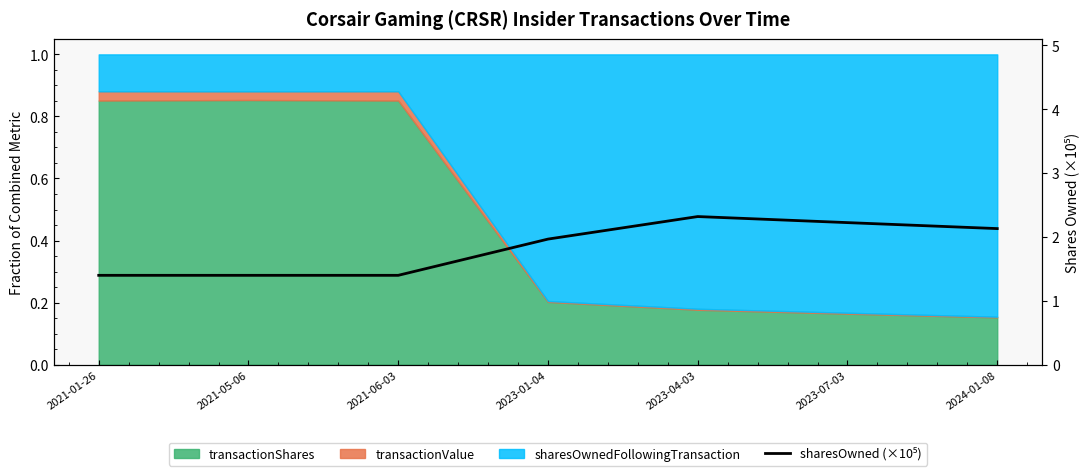

What is the label of the 3rd point from the right?

2023-04-03